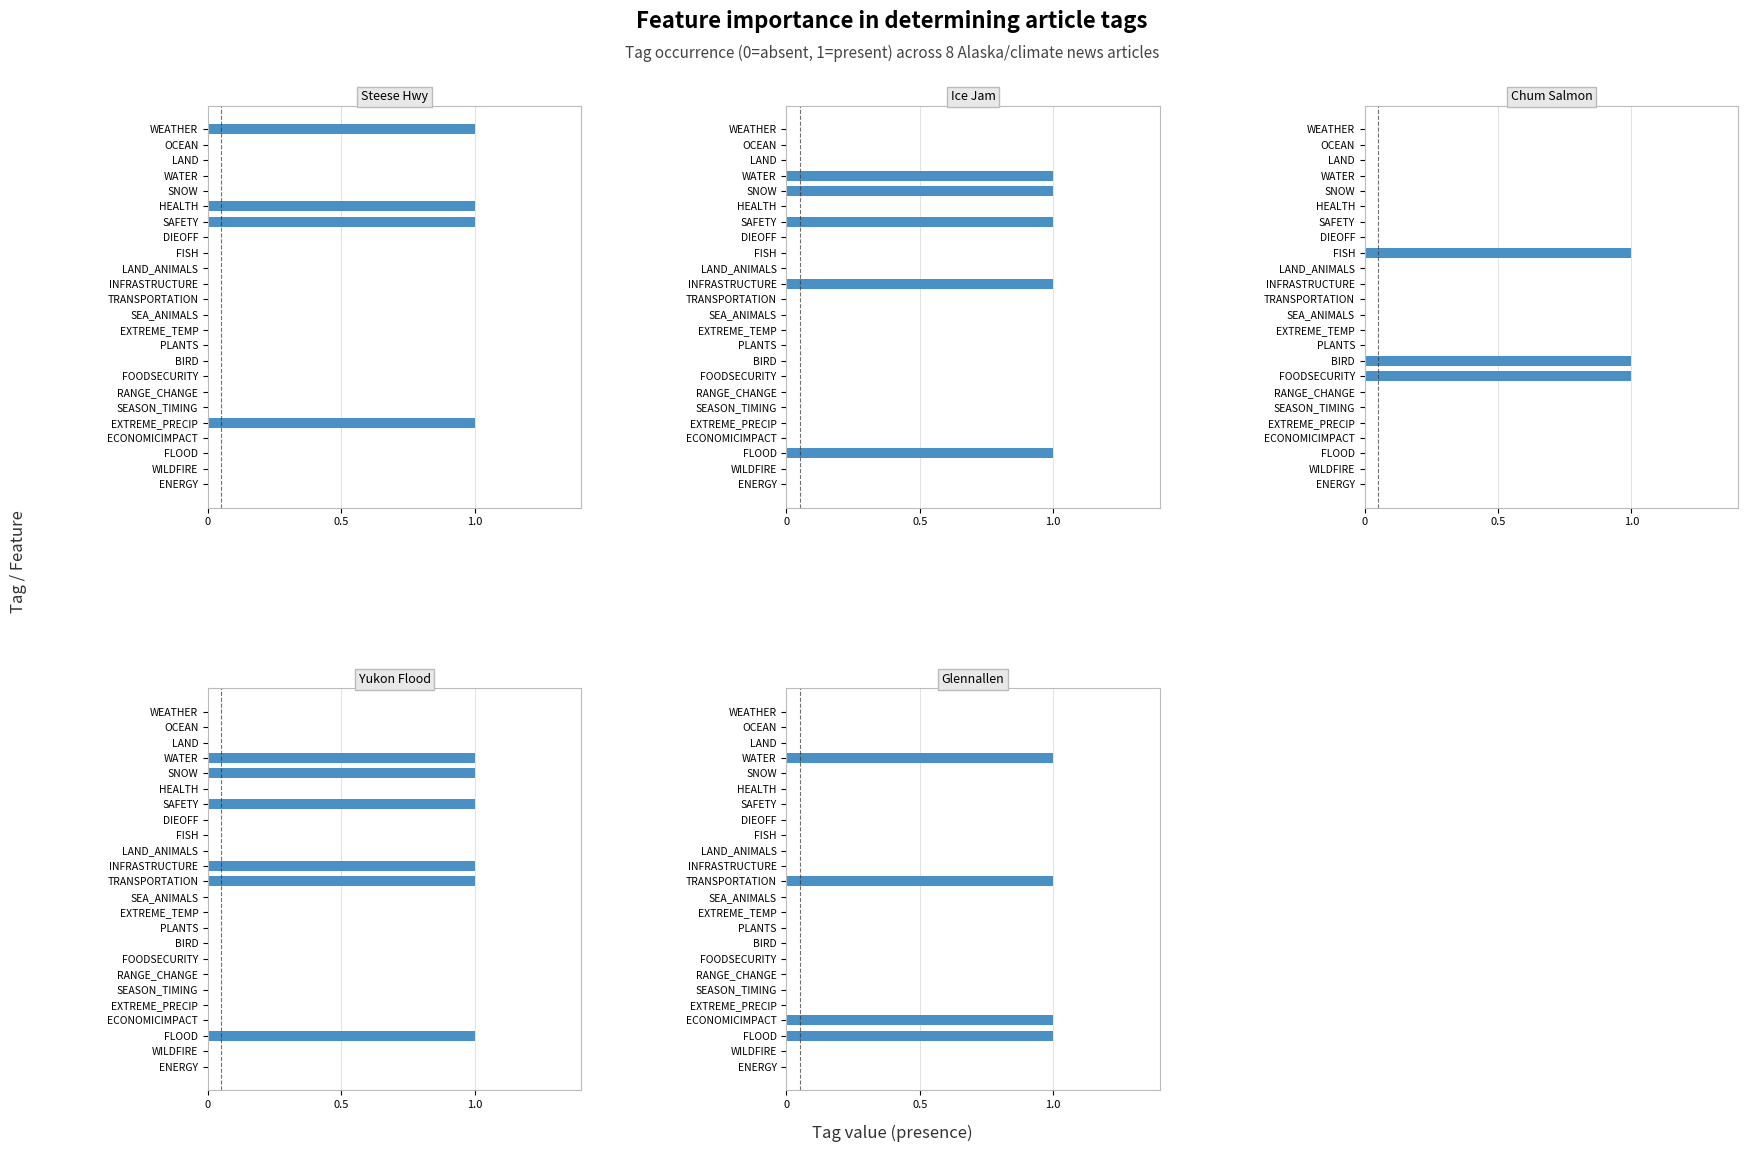

At how many categories does at least one series exceed 0?

13